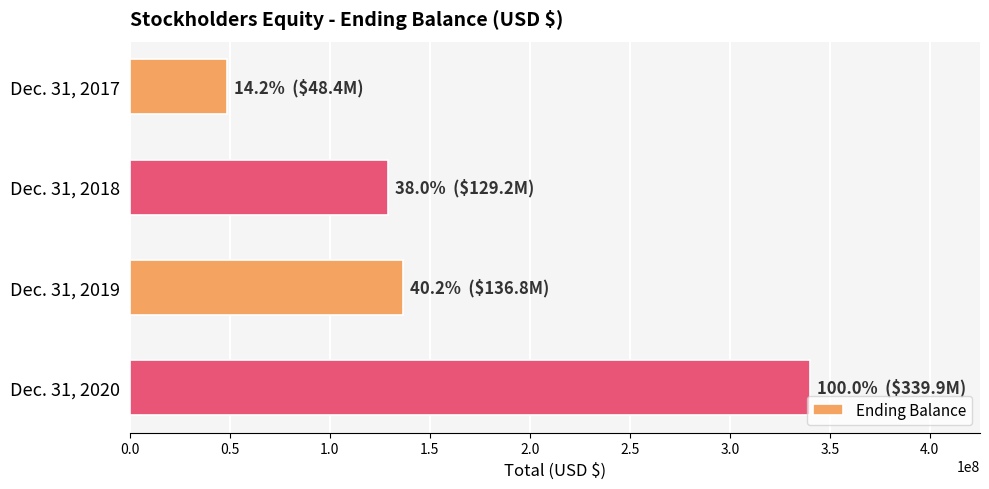

Are the bars grouped side by side (vs. stacked)?

No